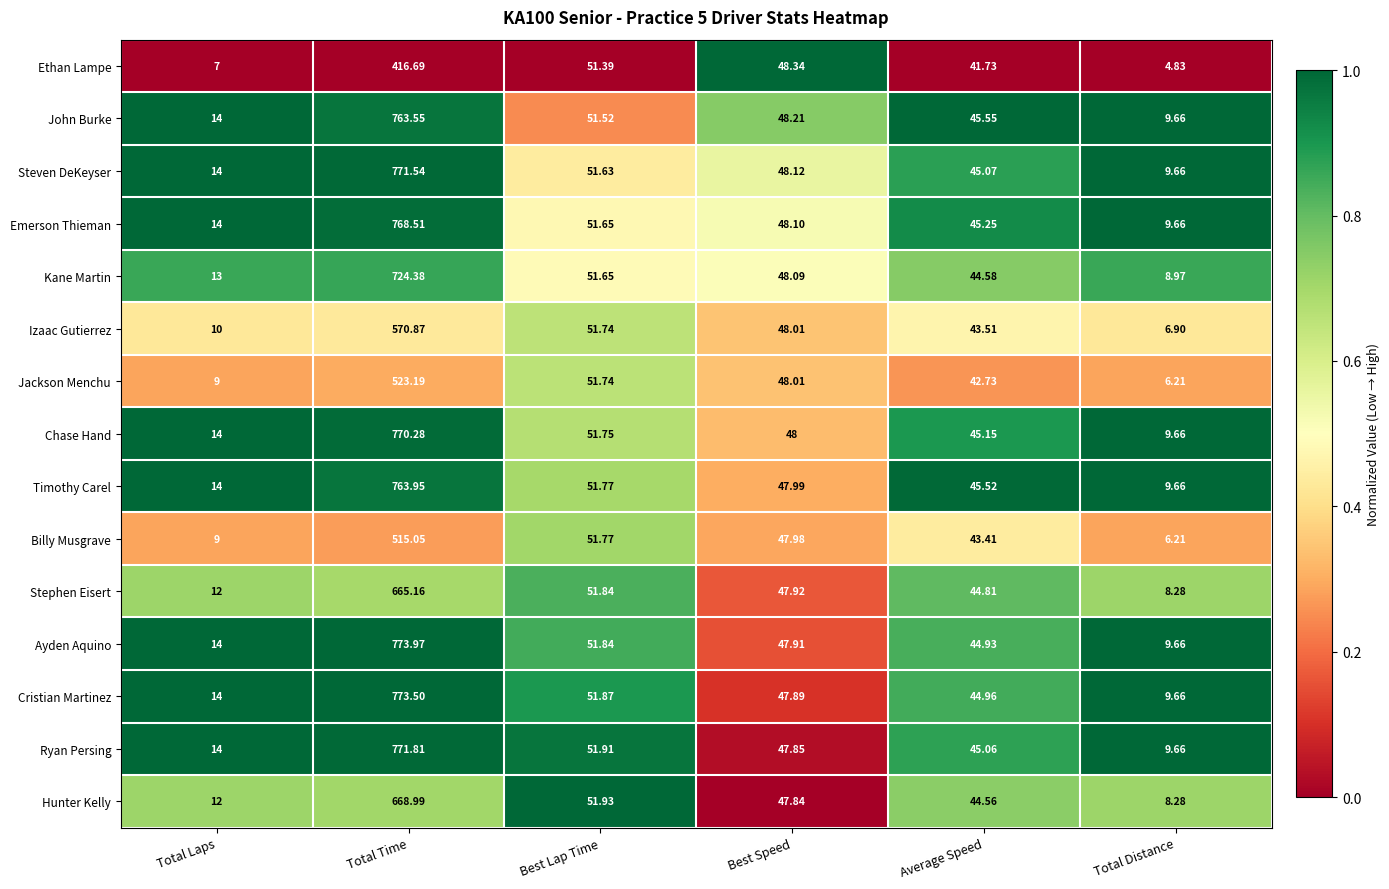

Which label corresponds to the largest value in the chart?

Total Time